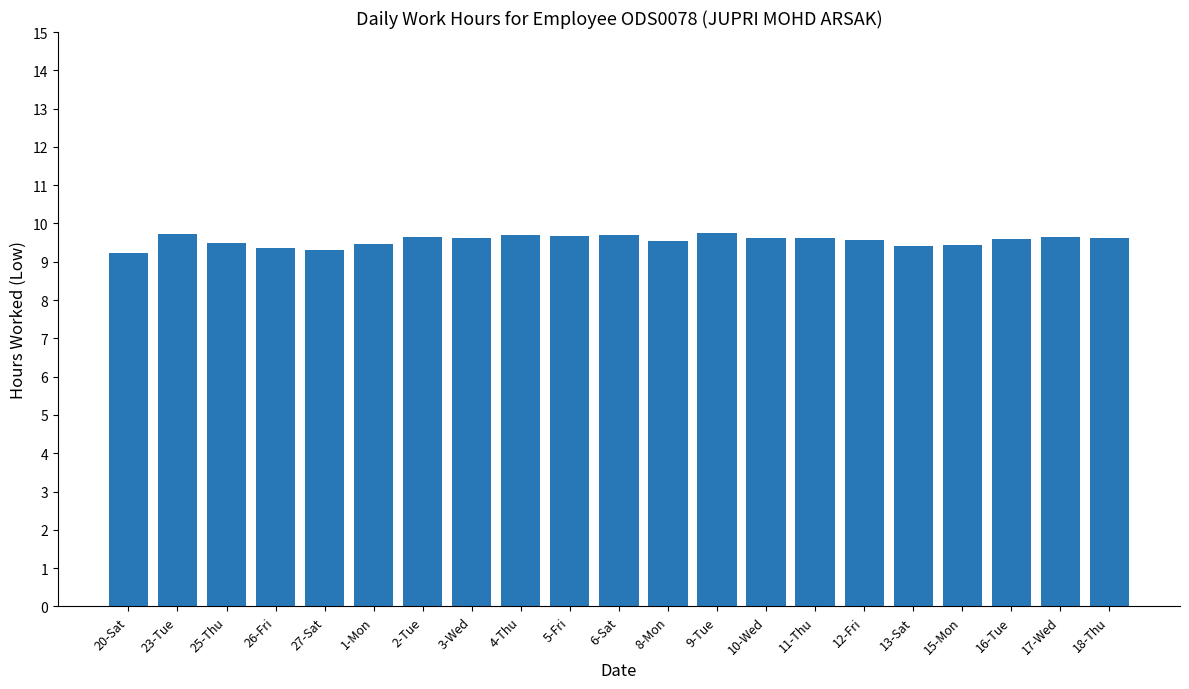

What is the value of the 18th bar from the left?

9.4